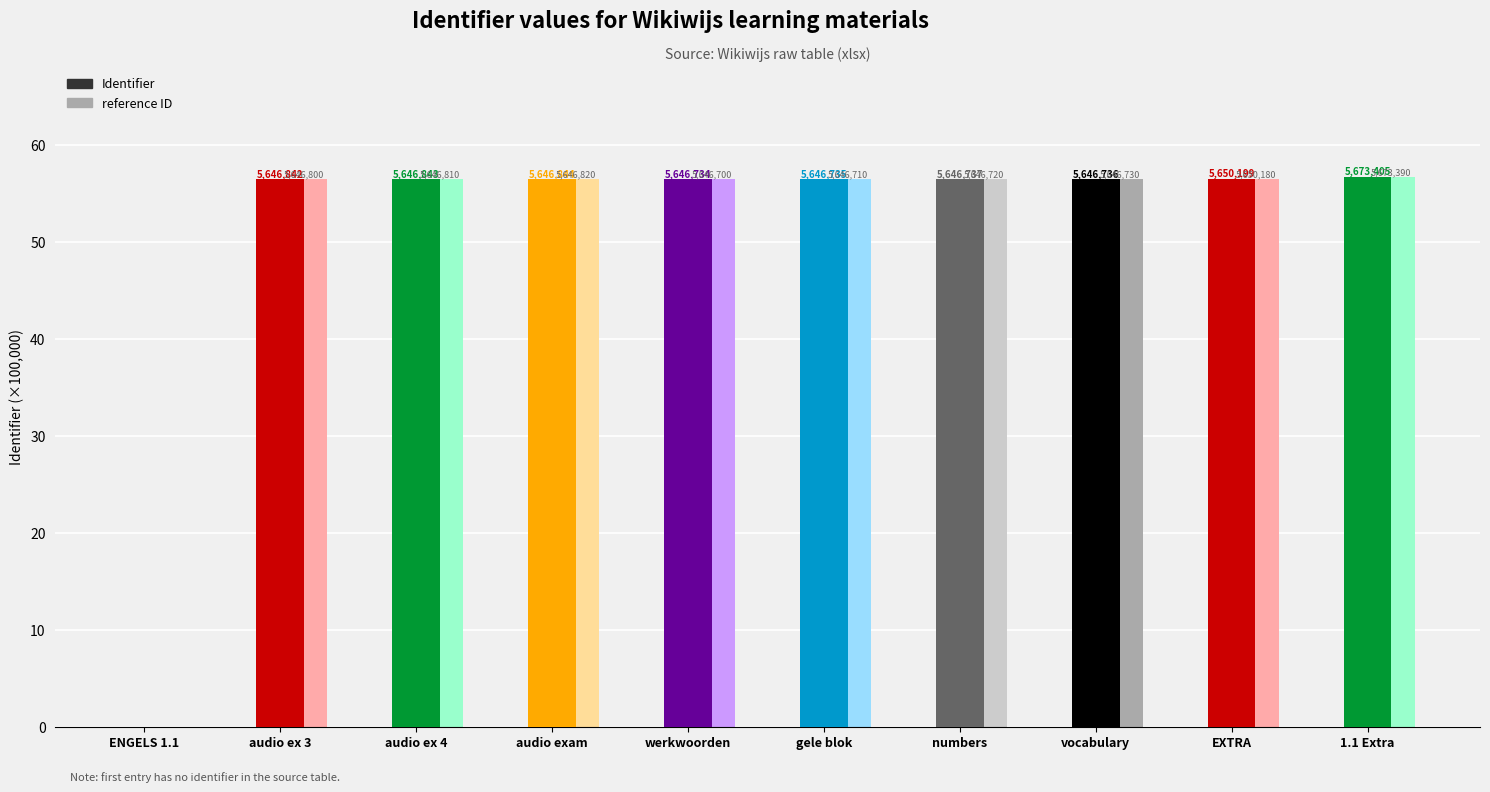

How many groups of bars are there?

10